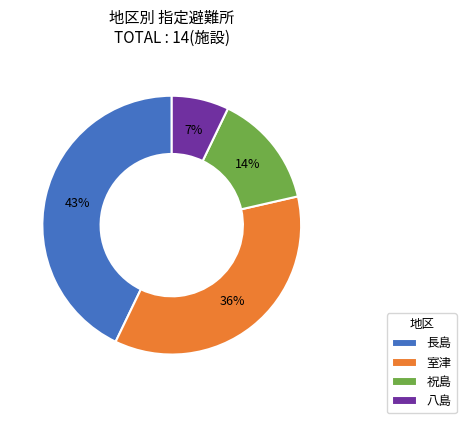

Which category has the smallest portion of the pie?

八島